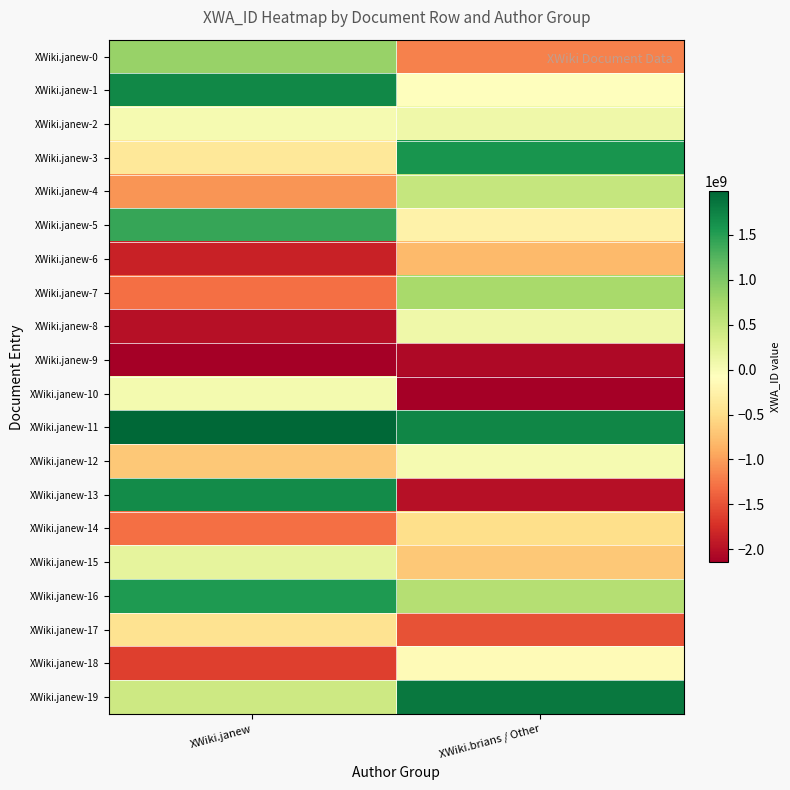

Which series has the widest spread of values?

XWiki.janew-13